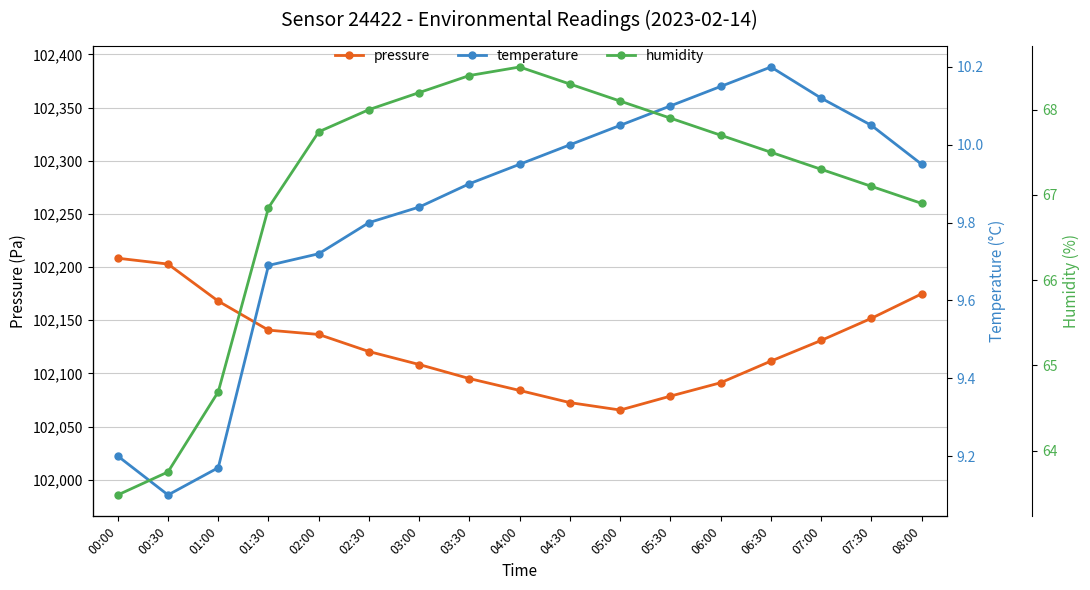

Reading left to right, transcribe all the data shown in this chart.

pressure: 00:00=102208.3	00:30=102202.8	01:00=102167.9	01:30=102140.7	02:00=102136.6	02:30=102120.5	03:00=102108.3	03:30=102095.1	04:00=102083.9	04:30=102072.5	05:00=102065.5	05:30=102078.6	06:00=102091.2	06:30=102111.5	07:00=102131.0	07:30=102151.8	08:00=102174.8
temperature: 00:00=9.2	00:30=9.1	01:00=9.2	01:30=9.7	02:00=9.7	02:30=9.8	03:00=9.8	03:30=9.9	04:00=9.9	04:30=10.0	05:00=10.1	05:30=10.1	06:00=10.2	06:30=10.2	07:00=10.1	07:30=10.1	08:00=9.9
humidity: 00:00=63.5	00:30=63.8	01:00=64.7	01:30=66.8	02:00=67.7	02:30=68.0	03:00=68.2	03:30=68.4	04:00=68.5	04:30=68.3	05:00=68.1	05:30=67.9	06:00=67.7	06:30=67.5	07:00=67.3	07:30=67.1	08:00=66.9